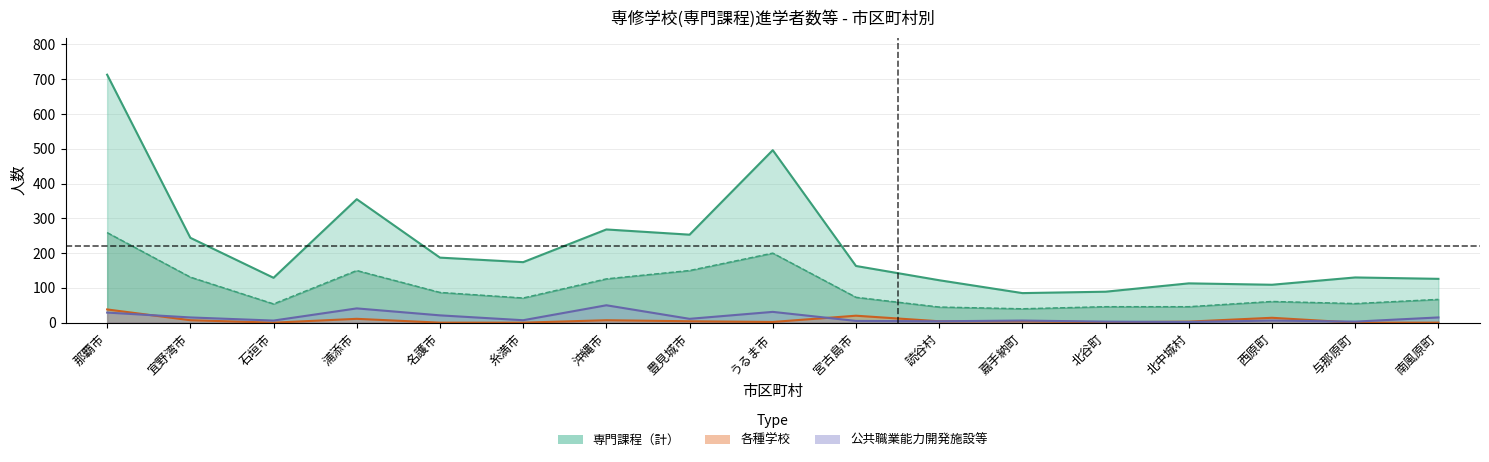

True or false: 専門課程_女 and 各種学校_計 intersect in this chart.

False